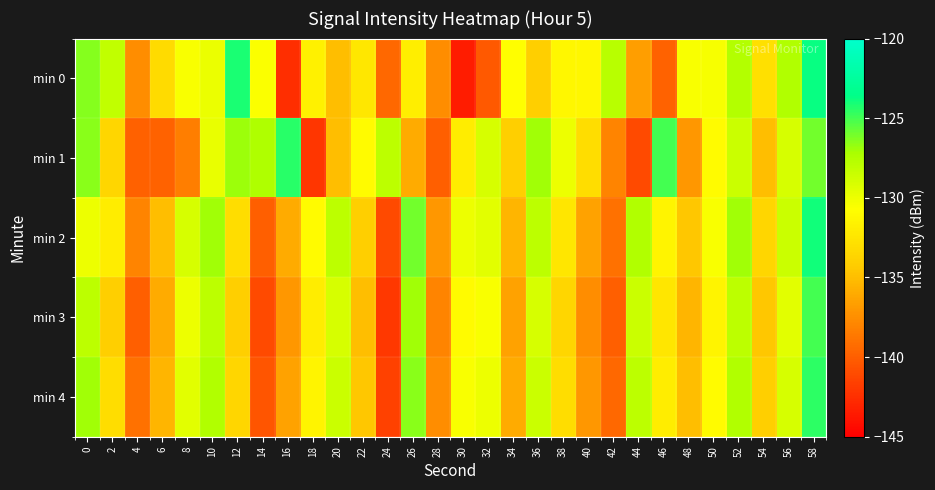

Rank the series by their maximum value, from highest to lowest.

min 0, min 2, min 1, min 4, min 3